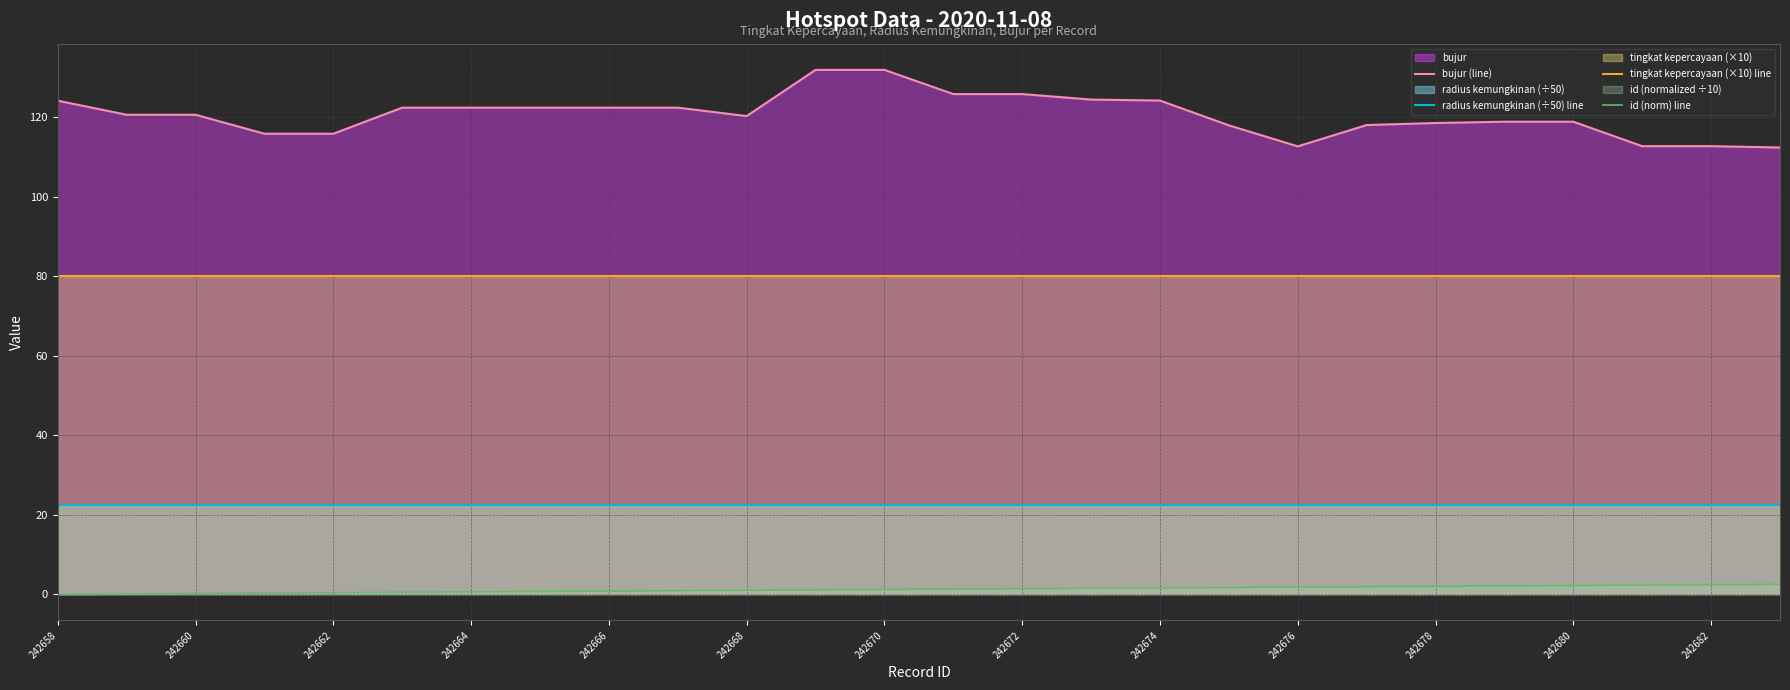

At which category does the chart reach its minimum across all series?

242658